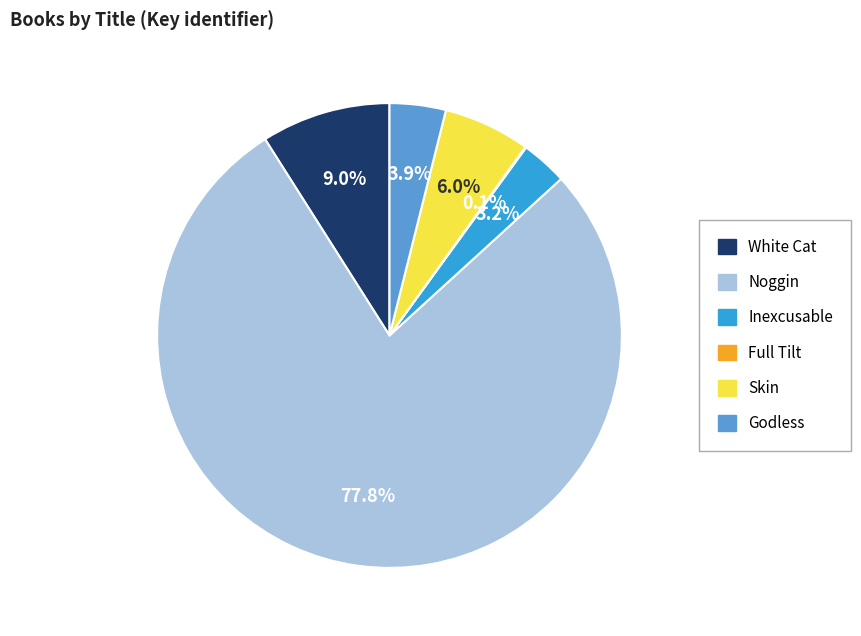

To the nearest percent, what portion does White Cat represent?

9%